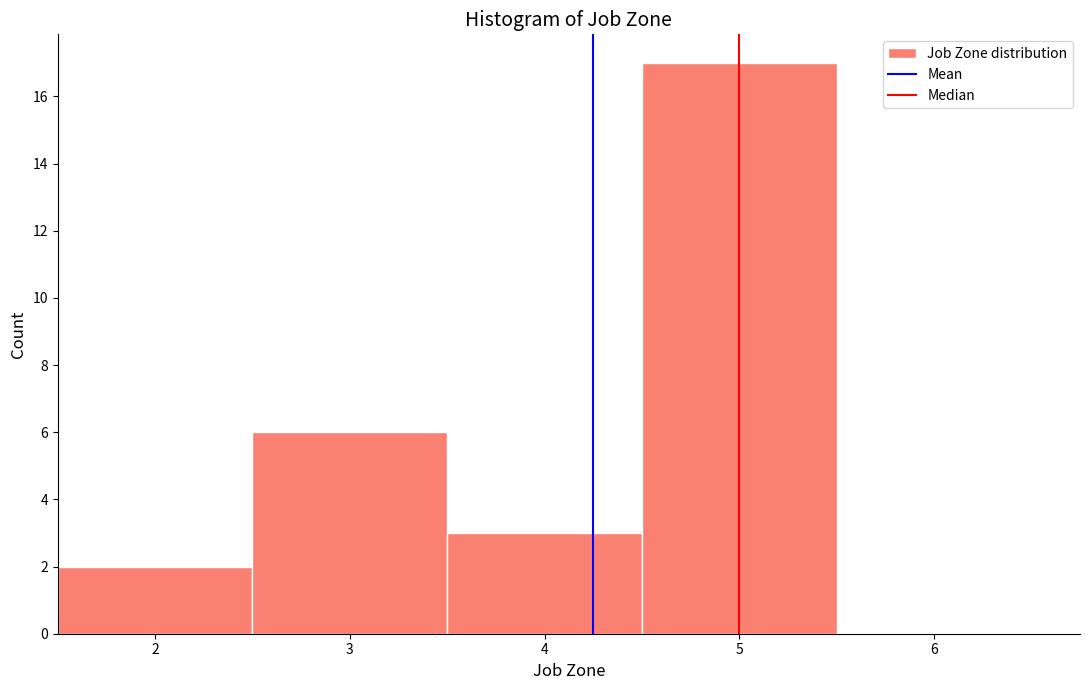

What is the height of the bar covering 2.5 to 3.5 on the x-axis? The values are not printed on the chart, so give them approximately, as read against the axis.

6